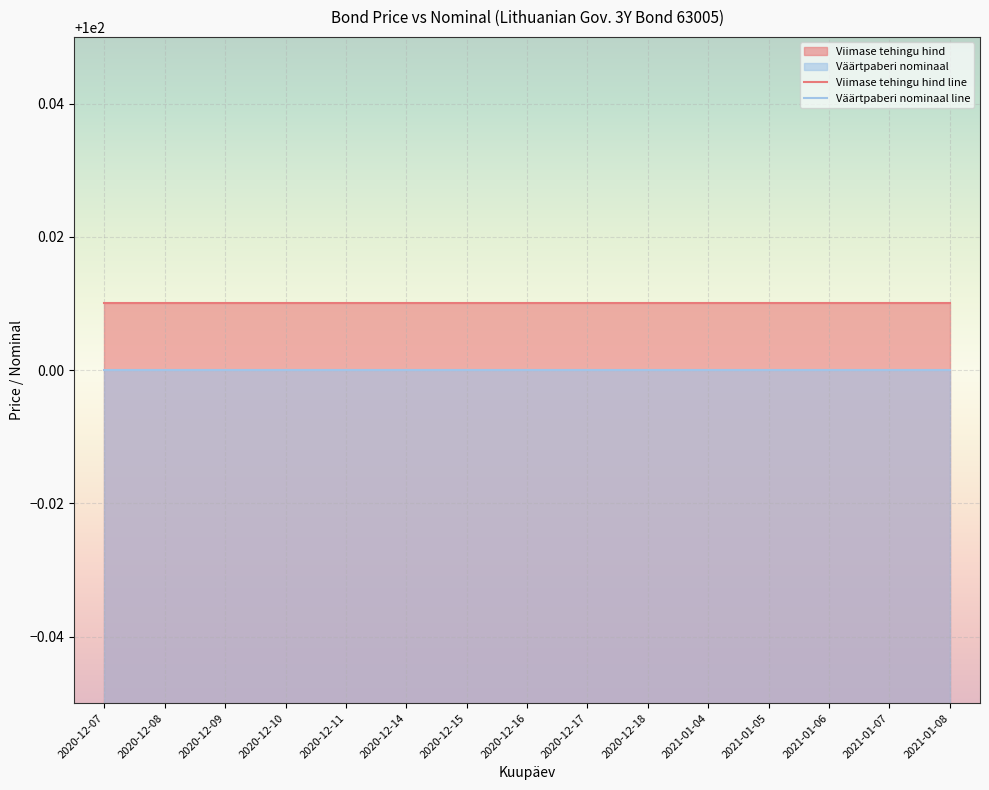

What is the total value across all series at 2021-01-04?

200.0